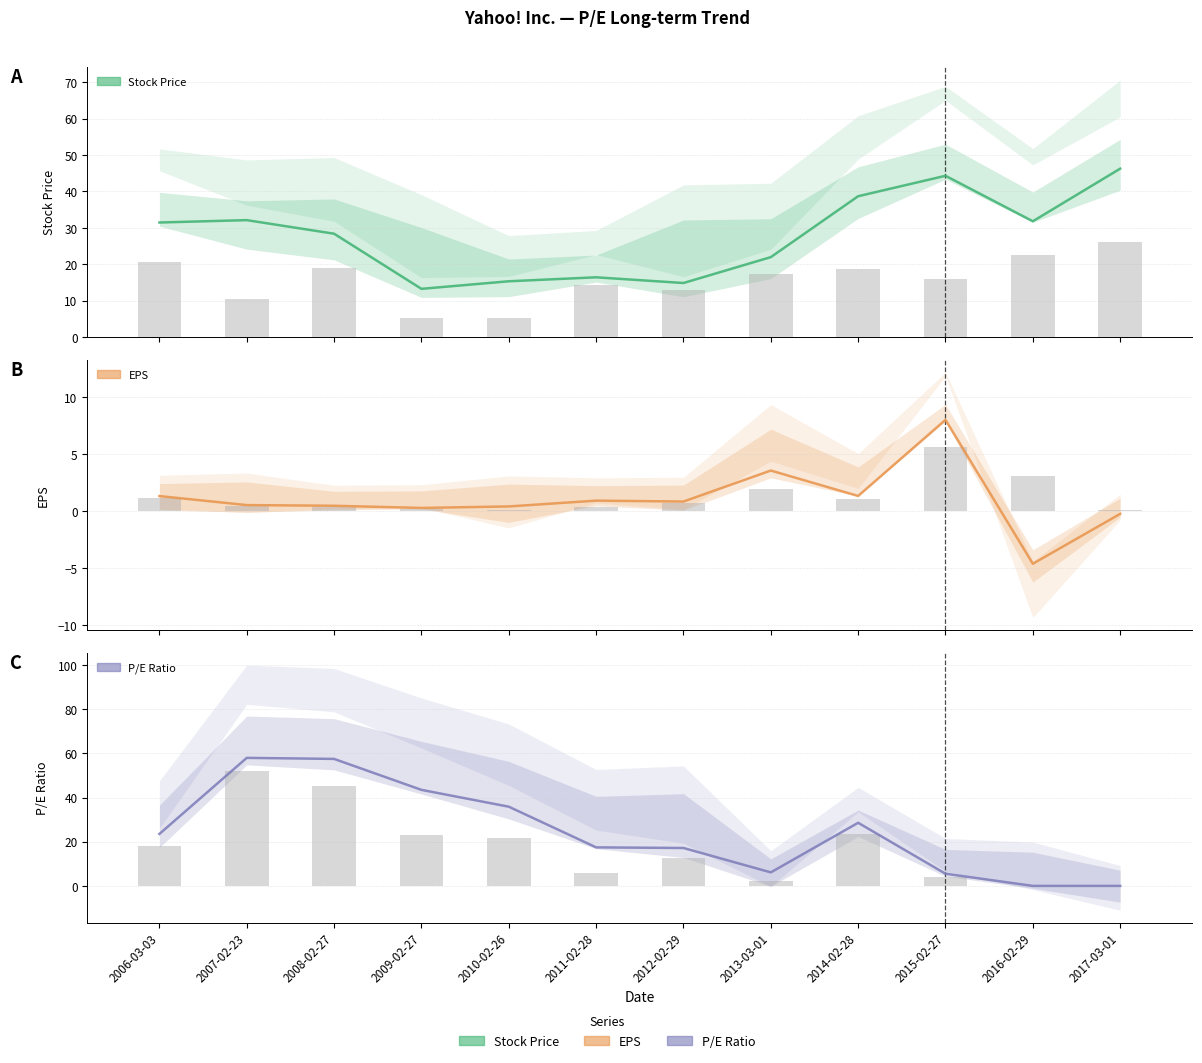

Rank the categories by P/E Ratio value from lowest to highest.

2016-02-29, 2017-03-01, 2015-02-27, 2013-03-01, 2012-02-29, 2011-02-28, 2006-03-03, 2014-02-28, 2010-02-26, 2009-02-27, 2008-02-27, 2007-02-23